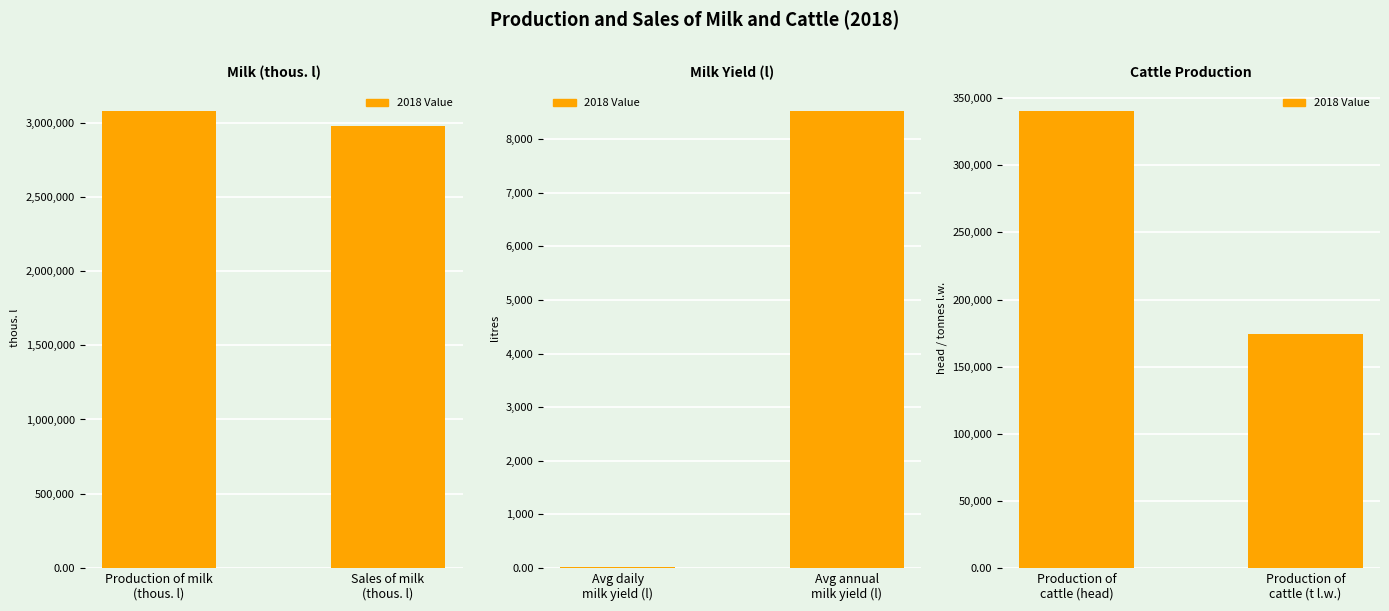

List the labels in order of value, smallest first.

Production of cattle (t l.w.), Production of cattle (head)